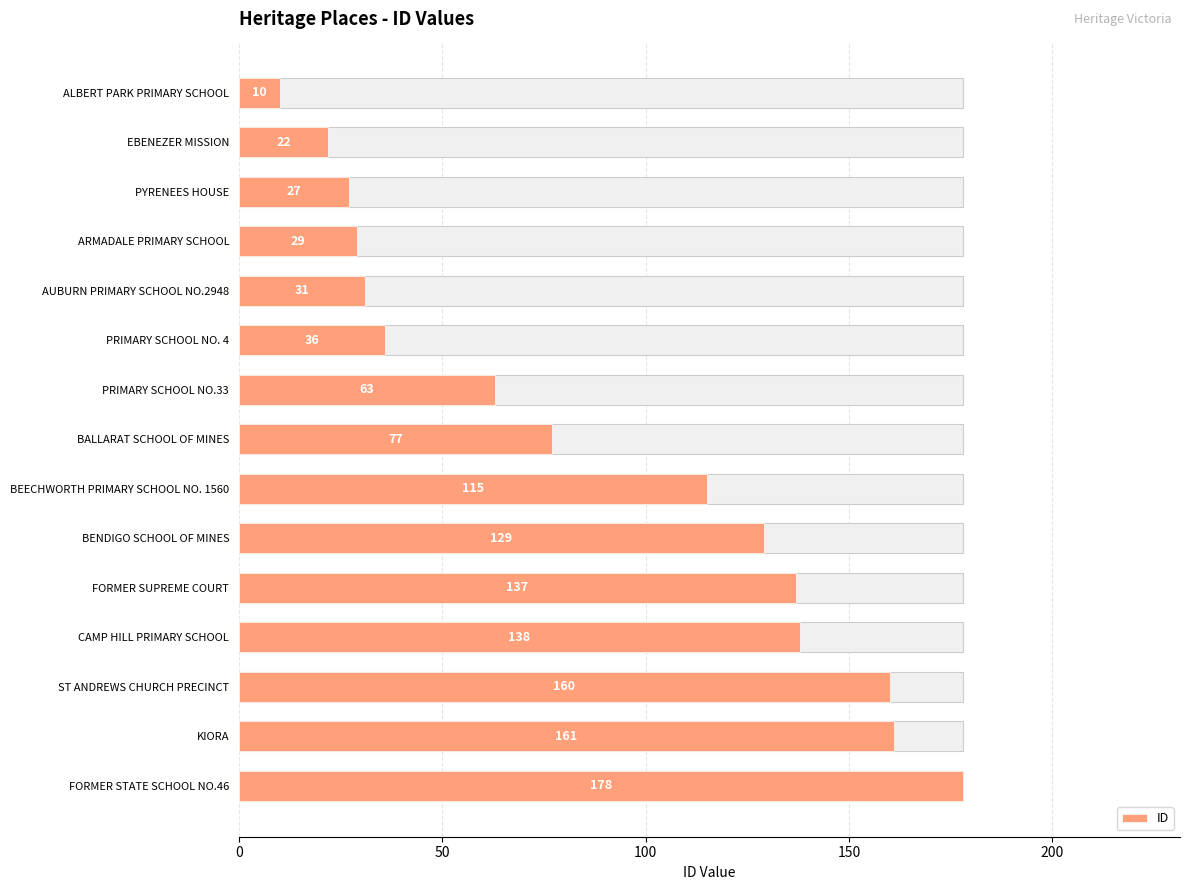

Where is the data nearest to the value 94?

BALLARAT SCHOOL OF MINES